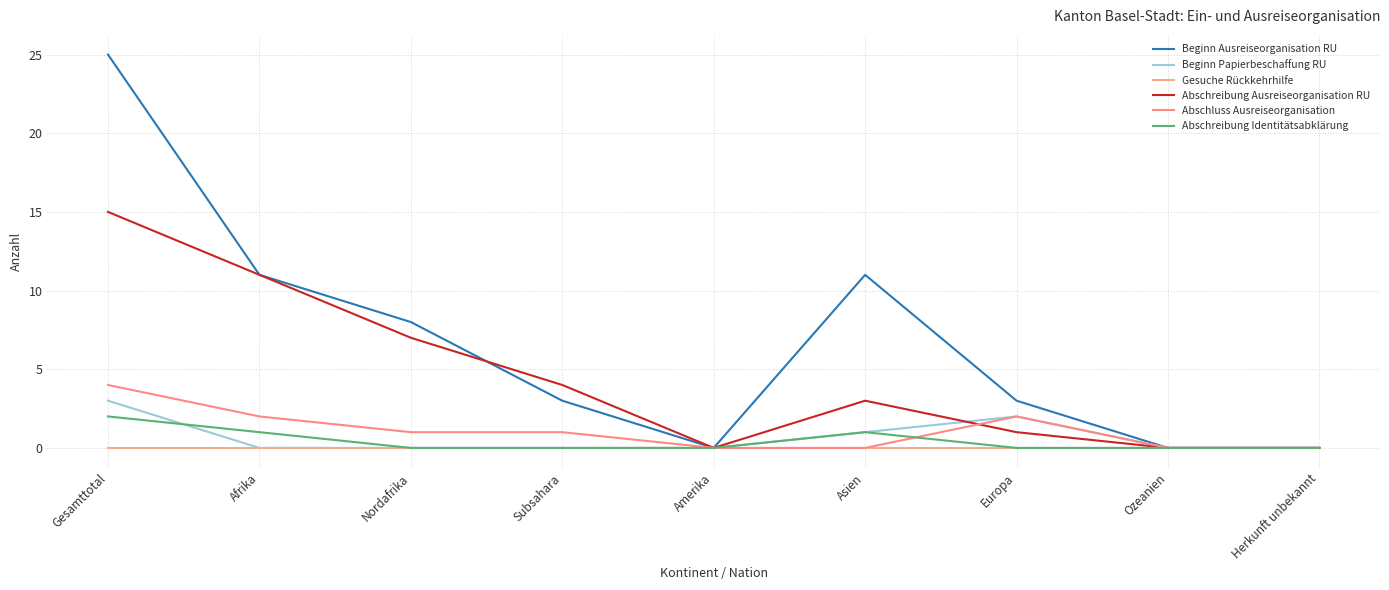

List the labels in order of Abschreibung Identitätsabklärung value, smallest first.

Nordafrika, Subsahara, Amerika, Europa, Ozeanien, Herkunft unbekannt, Afrika, Asien, Gesamttotal